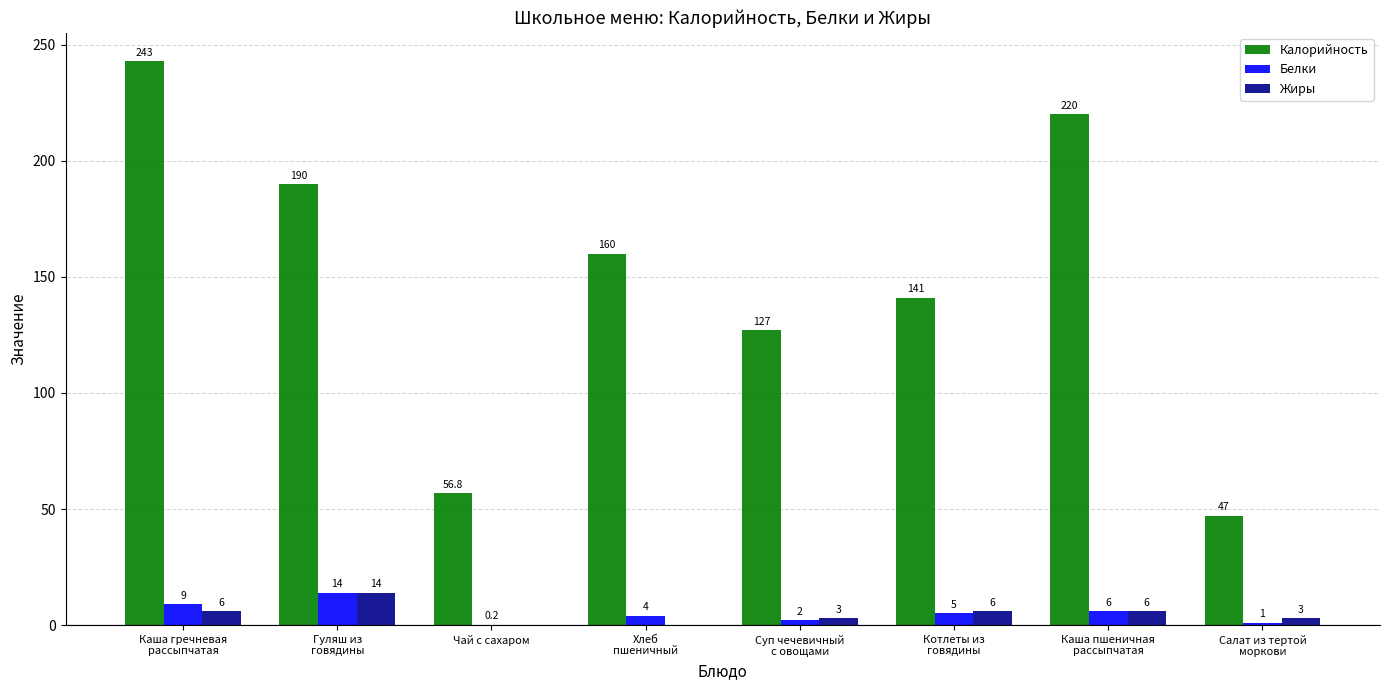

What is the maximum value shown in the chart?

243.0